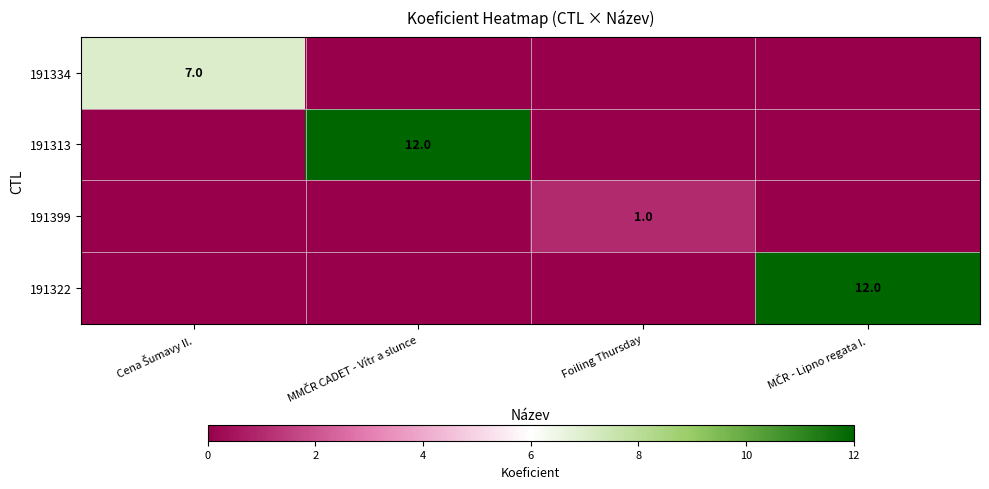

How many values in 191322 are above zero?

1